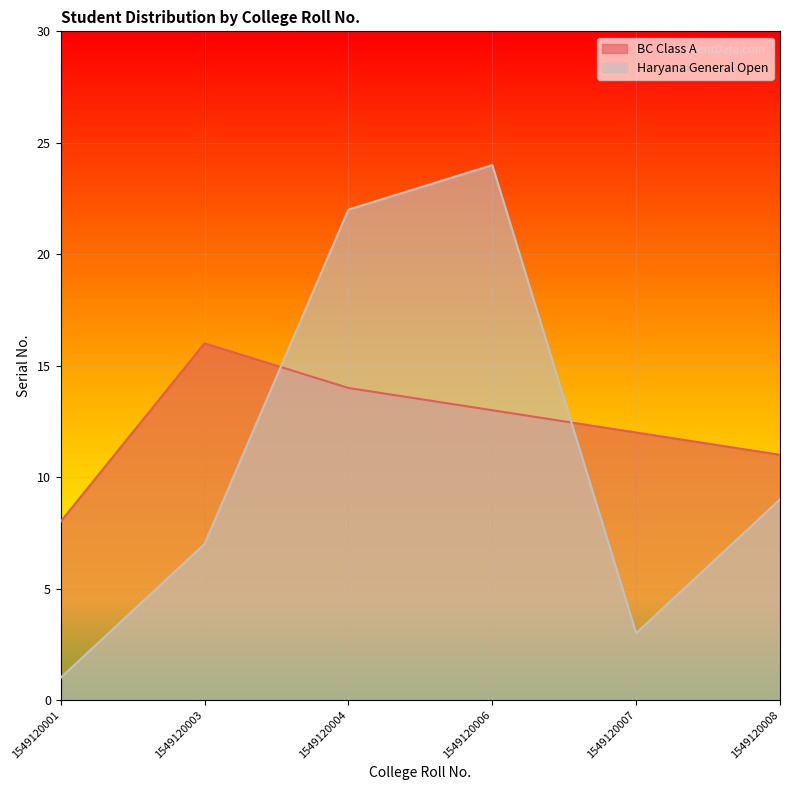

What are all the series names shown in the legend?

BC Class A, Haryana General Open